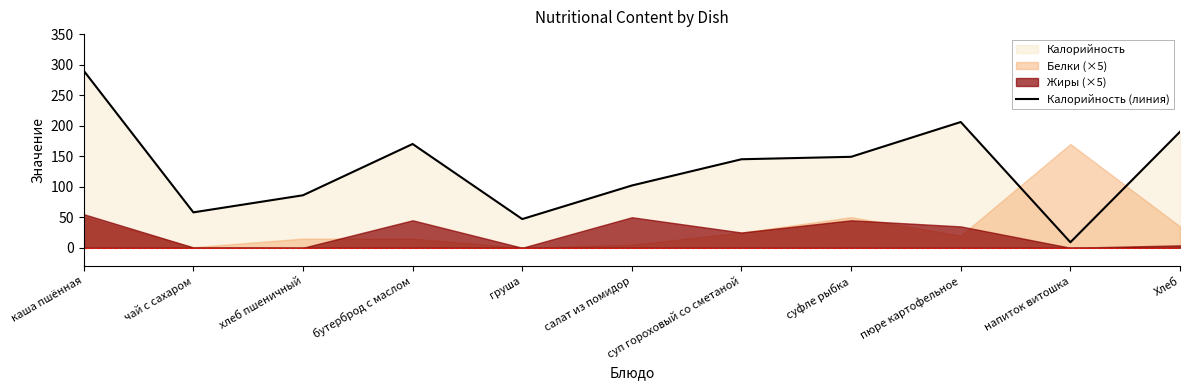

Reading left to right, extract all data points from this chart.

290	58	86	170	47	102	145	149	206	9	190